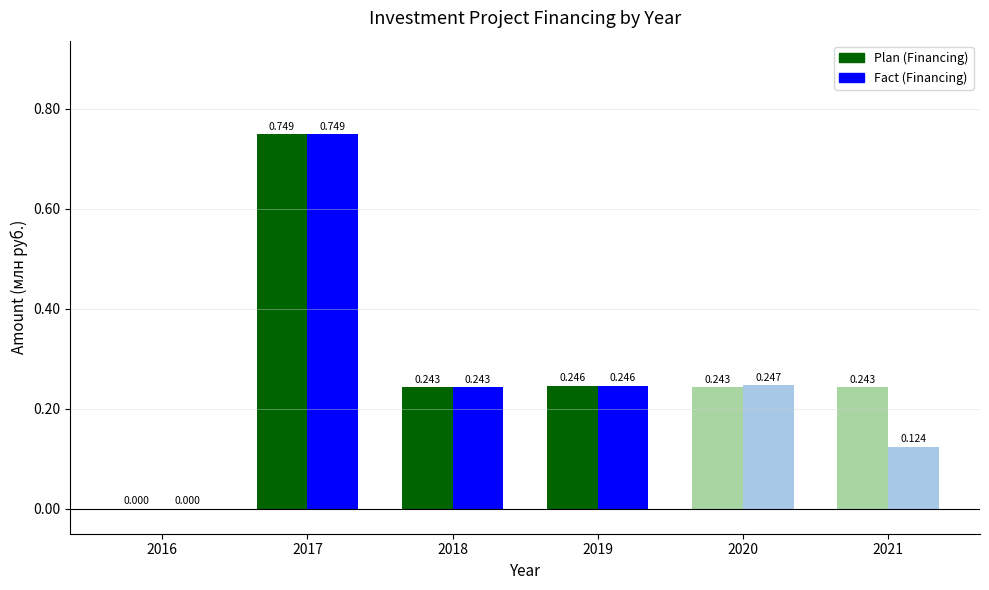

How many Plan (Financing) values are between 0 and 1?

6